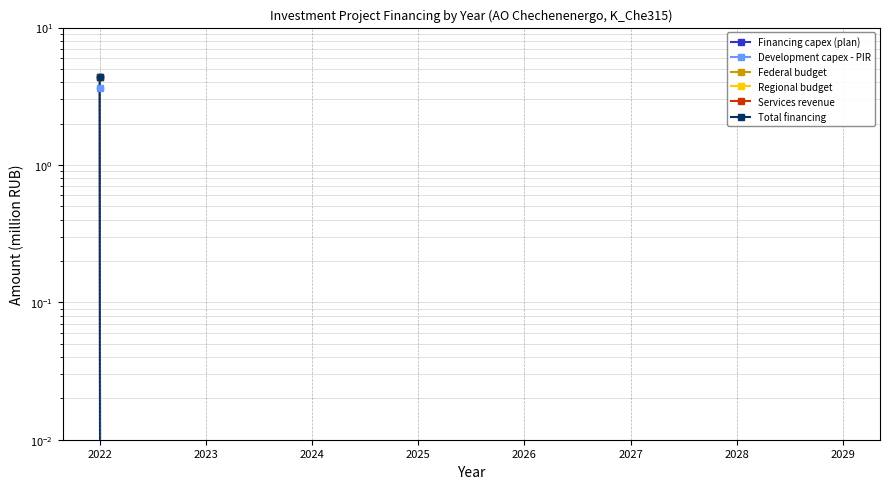

At which category is the sum across all series the highest?

2022